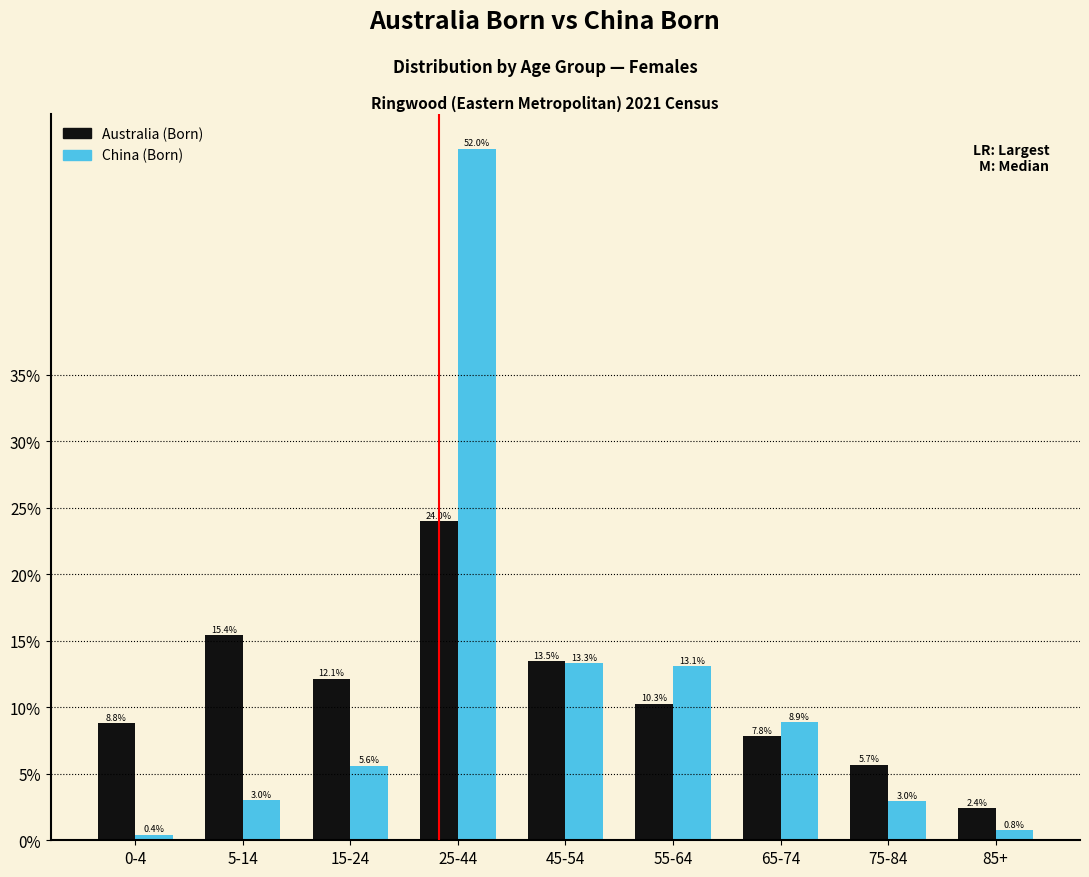

Reading left to right, list all the values displayed in this chart.

Australia (Born): 0-4=8.8	5-14=15.4	15-24=12.1	25-44=24.0	45-54=13.5	55-64=10.3	65-74=7.8	75-84=5.7	85+=2.4
China (Born): 0-4=0.4	5-14=3.0	15-24=5.6	25-44=52.0	45-54=13.3	55-64=13.1	65-74=8.9	75-84=3.0	85+=0.8